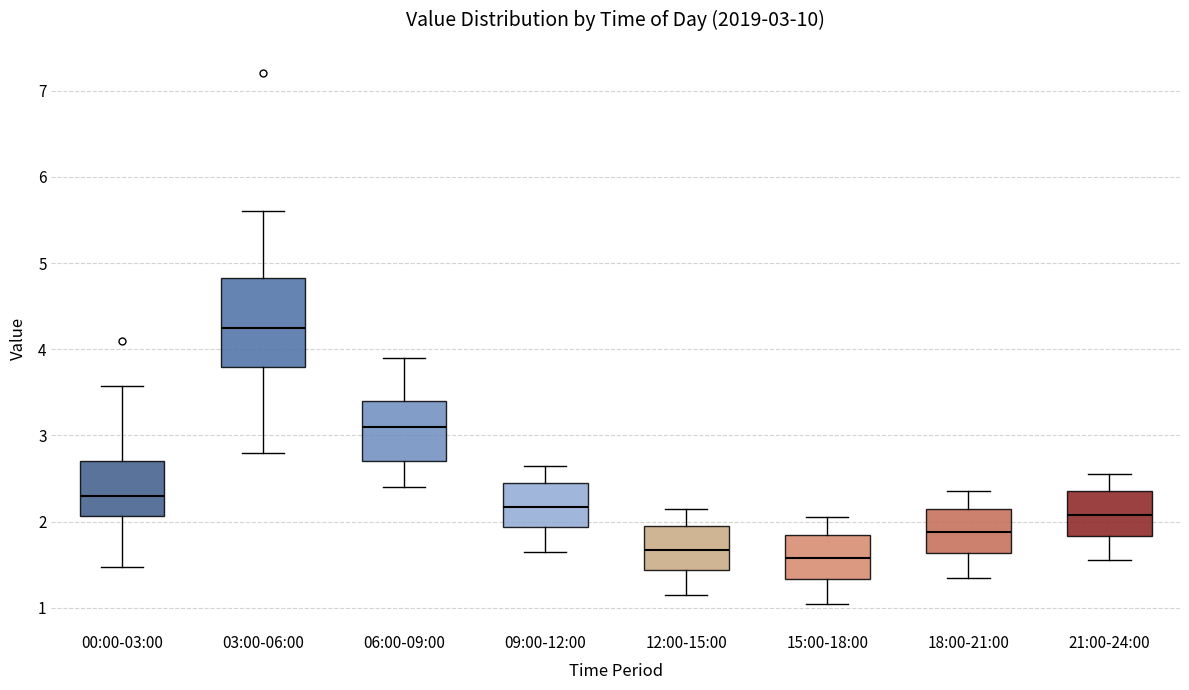

Which box's median line is the highest?

03:00-06:00